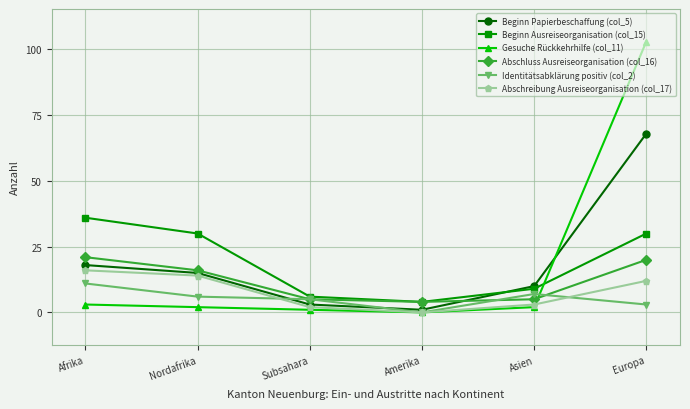

What is the difference between the highest and lowest values at Europa?

100